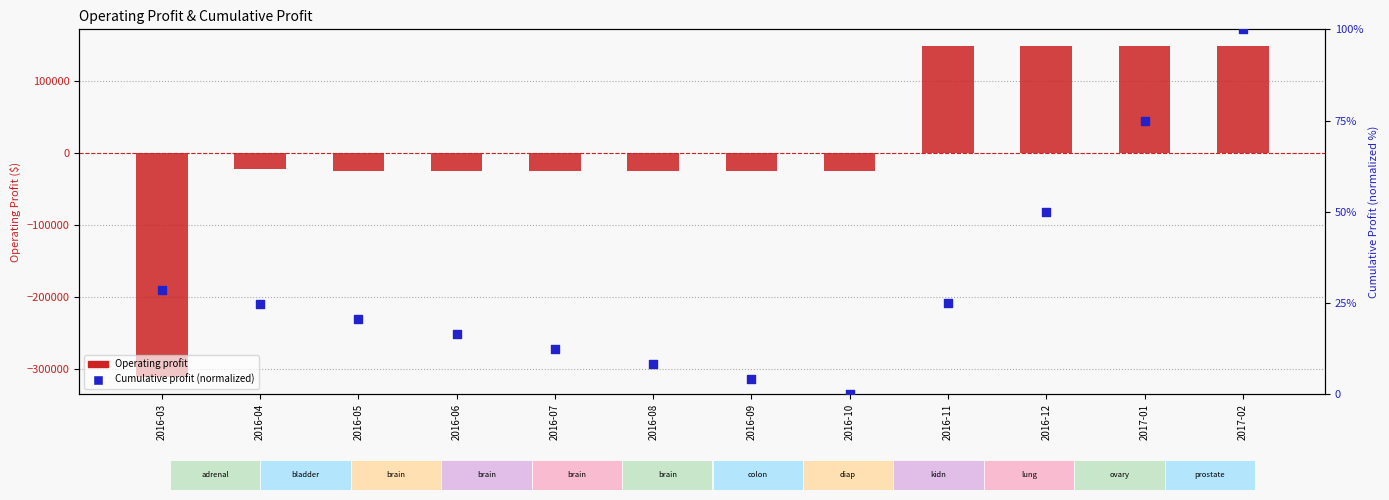

What are all the series names shown in the legend?

Operating profit, Cumulative profit (normalized)